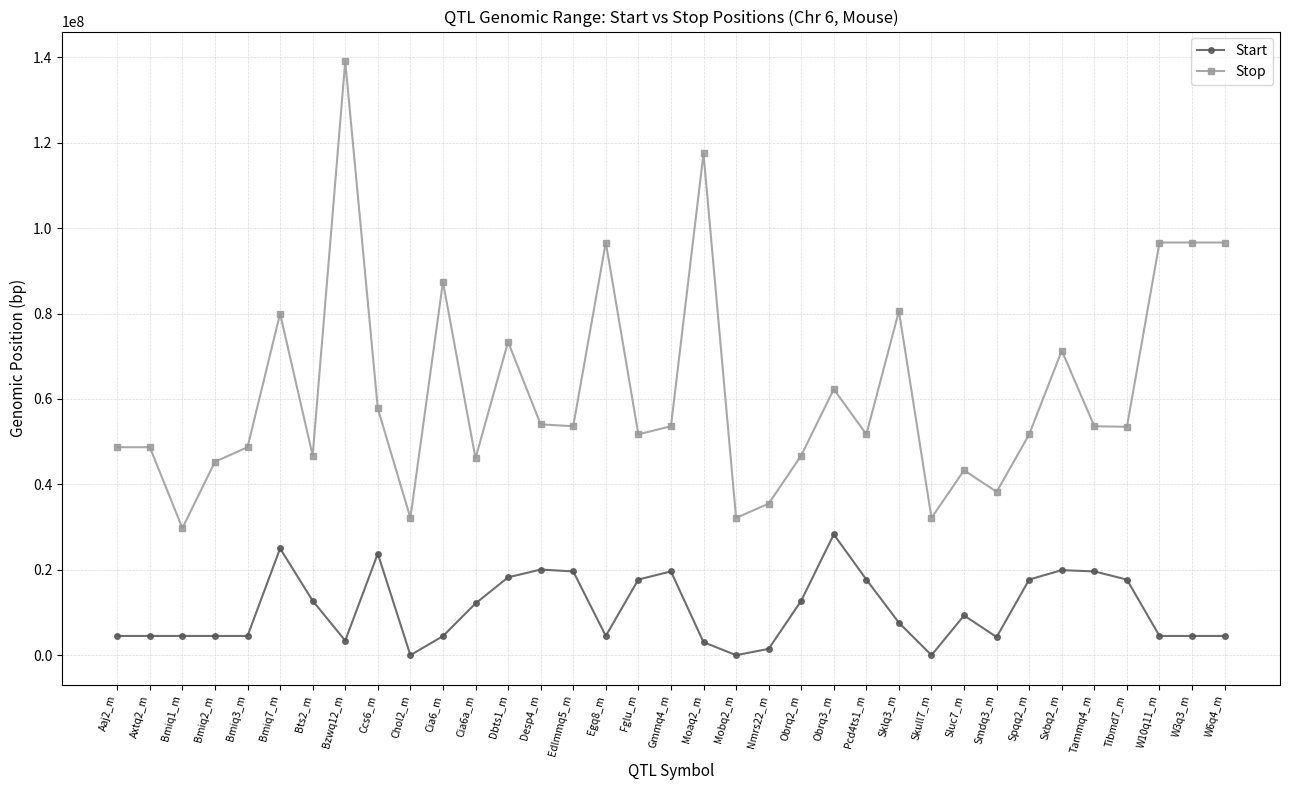

True or false: Start has more than 0 points higher than both neighbors.

True